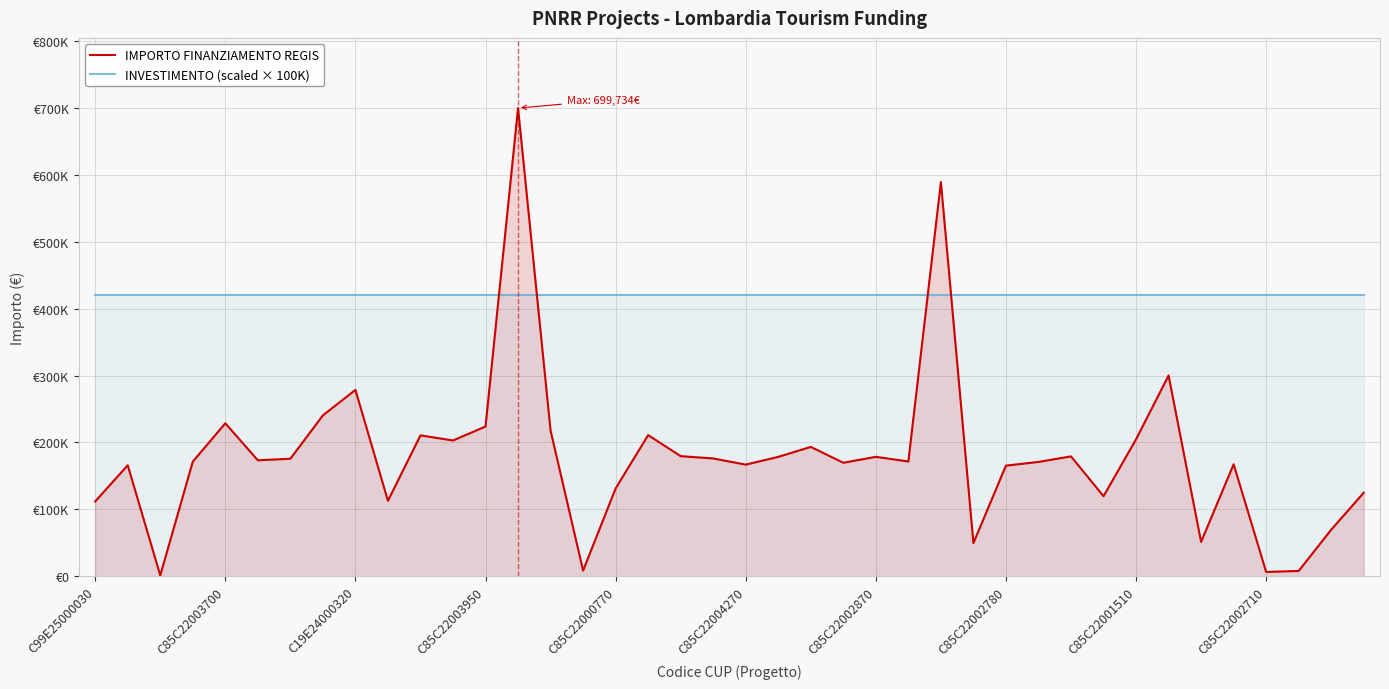

At which category is the sum across all series the highest?

13